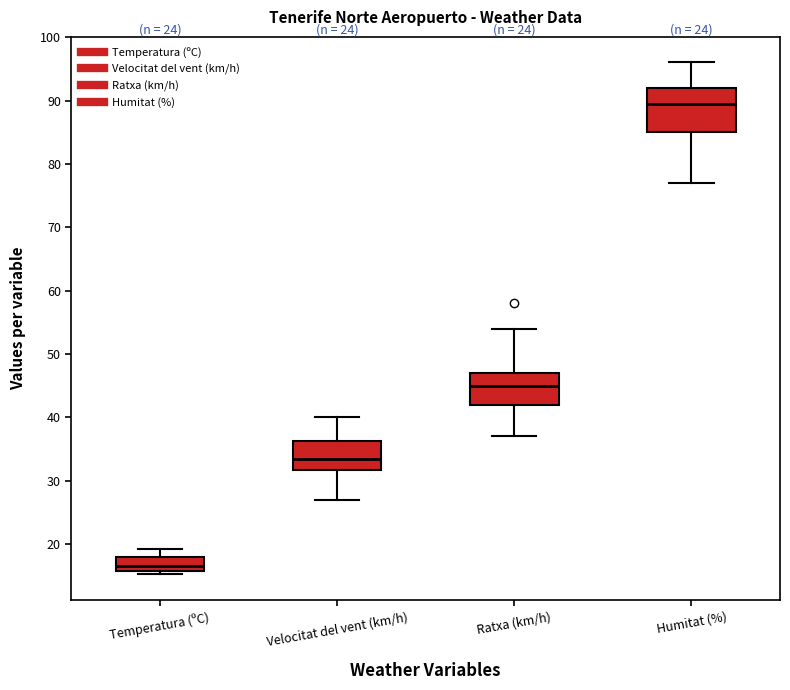

Where does the upper whisker of the box for Humitat (%) end on the y-axis? The values are not printed on the chart, so give them approximately, as read against the axis.

96